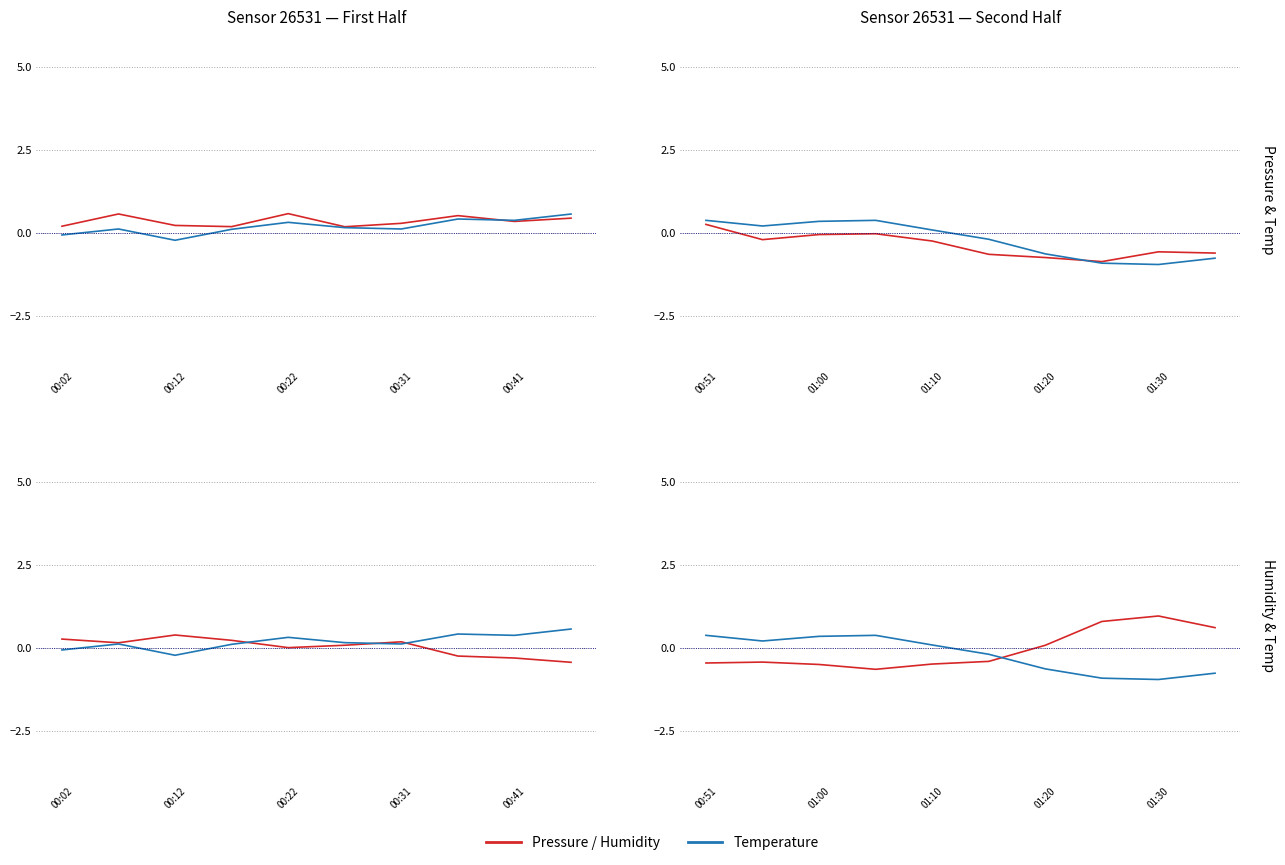

Count the number of categories in the chart.

10